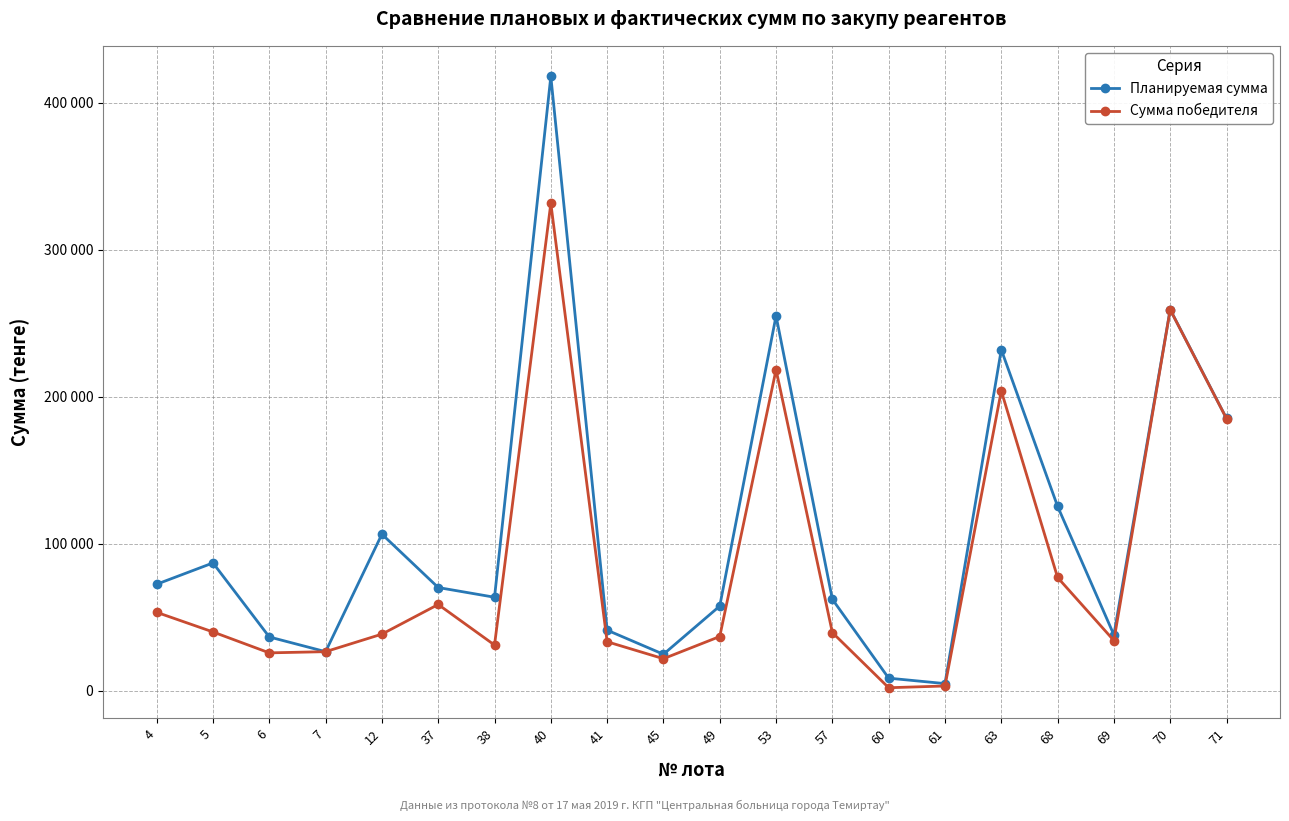

The Планируемая сумма series shows 107052 at 4. True or false?

False